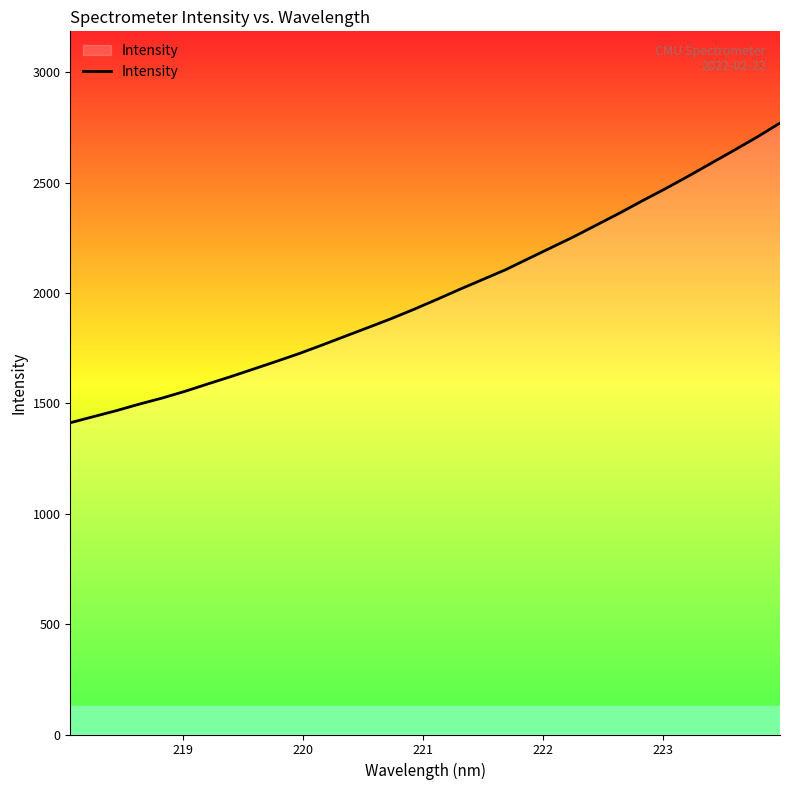

How many lines are shown in the chart?

1